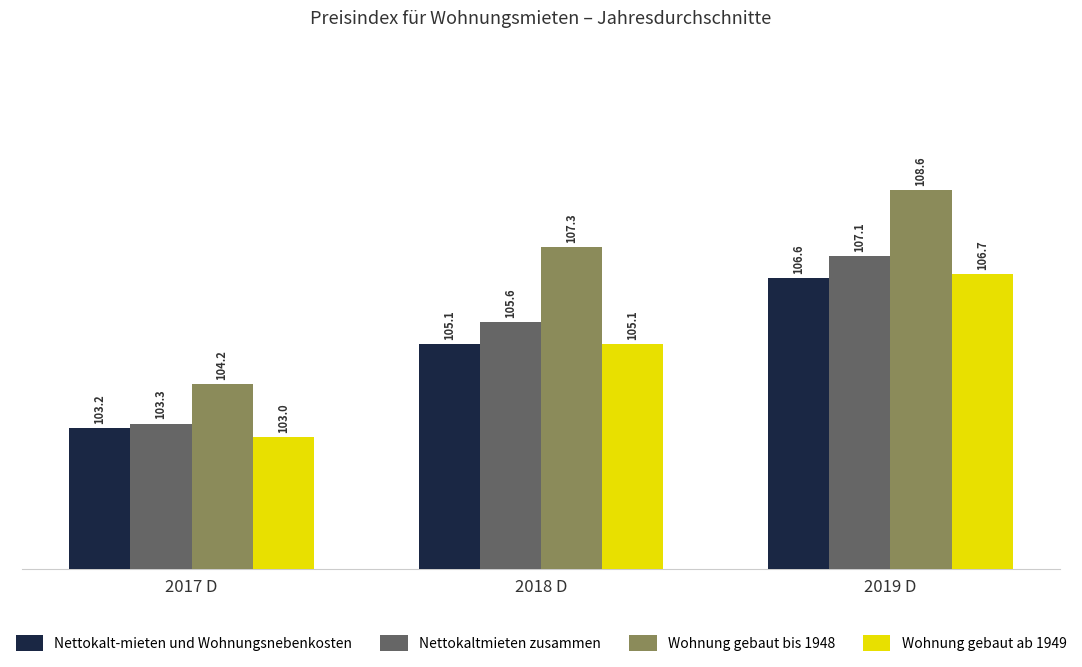

What is the difference between the maximum and second lowest values in the Wohnung gebaut ab 1949 series?

1.6